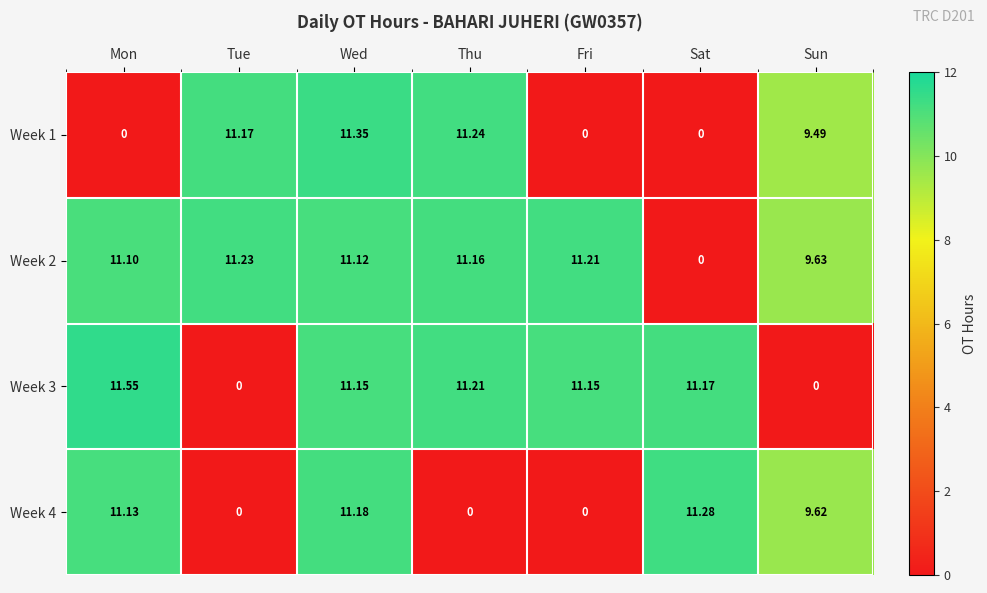

At which category is the sum across all series the highest?

Wed